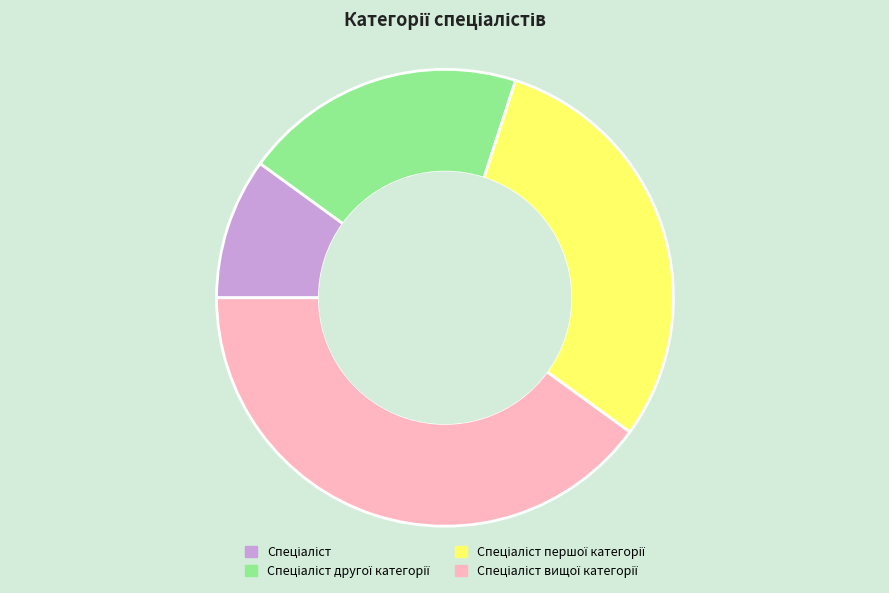

Is there a majority slice in this chart?

No